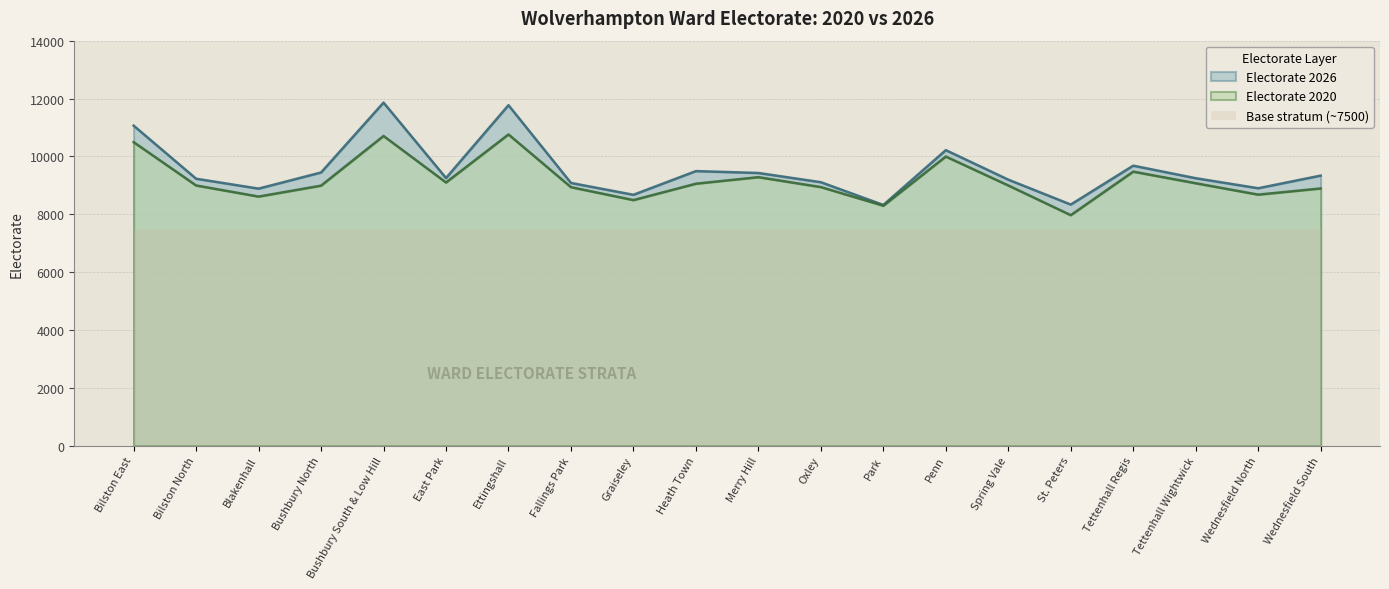

What is the sum of all Electorate 2020 values?

183681